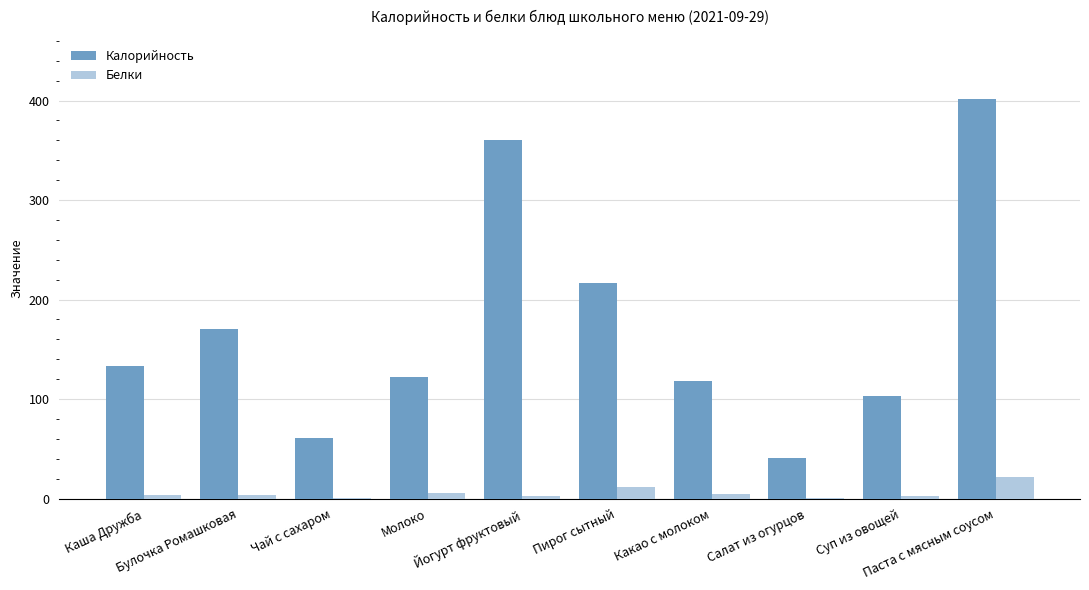

What is the sum of all Калорийность values?

1725.2